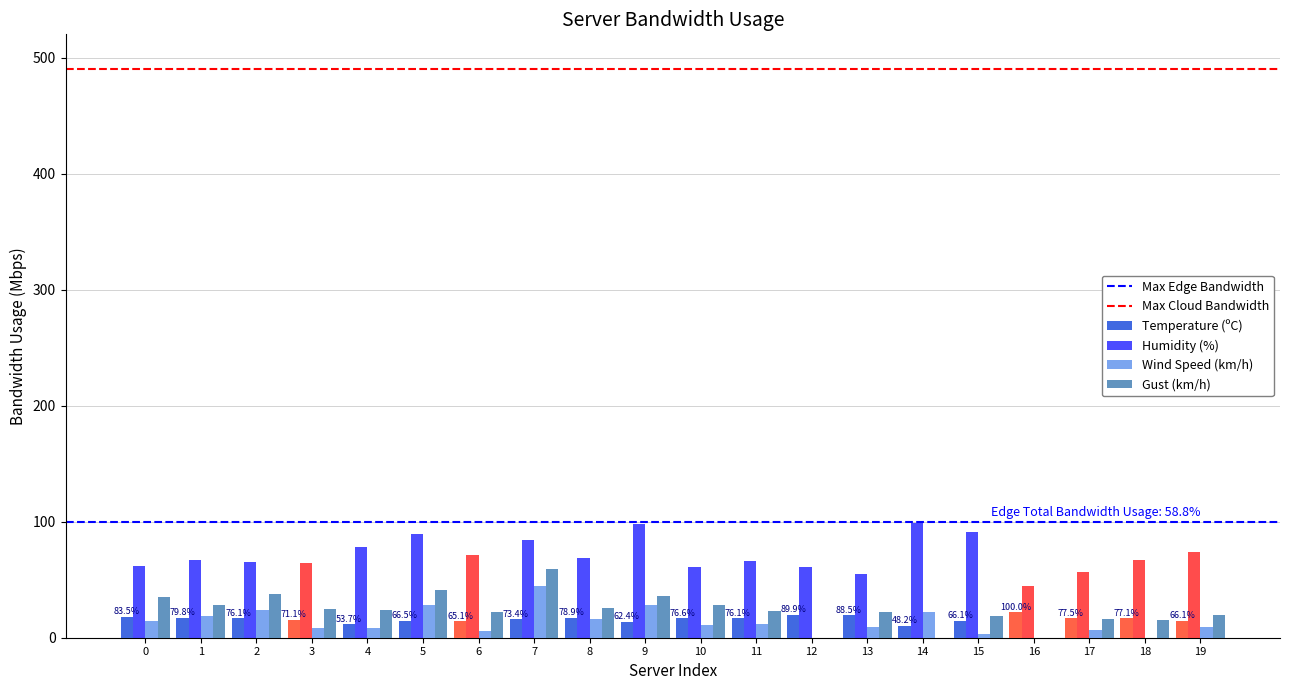

The value of Humidity (%) at 17 is 96.8. True or false?

False